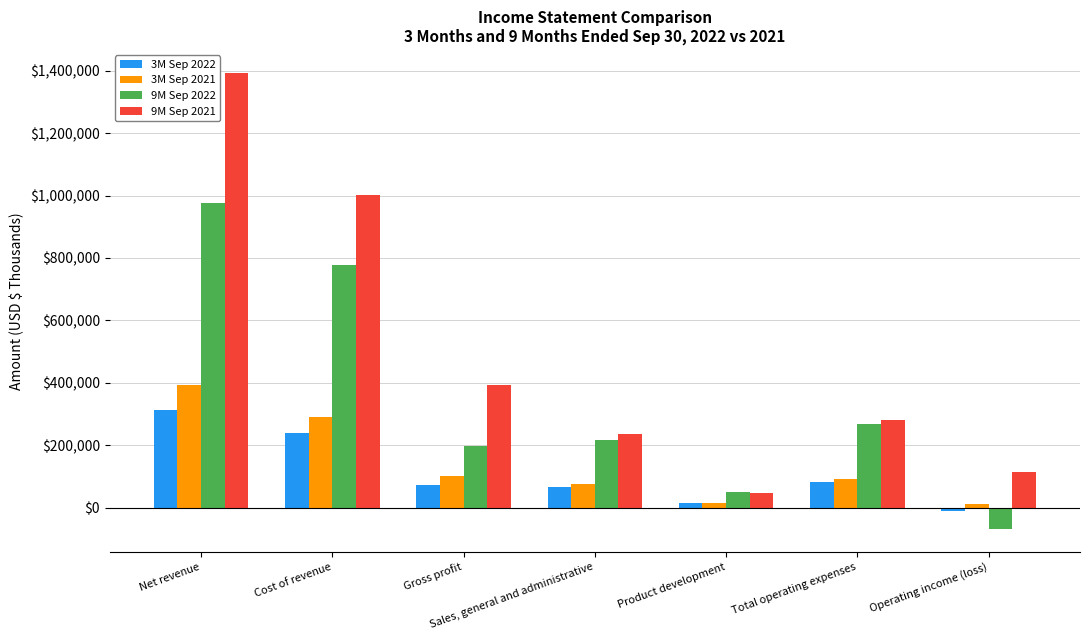

Is it true that 9M Sep 2021 equals 307150 at Sales, general and administrative?

False